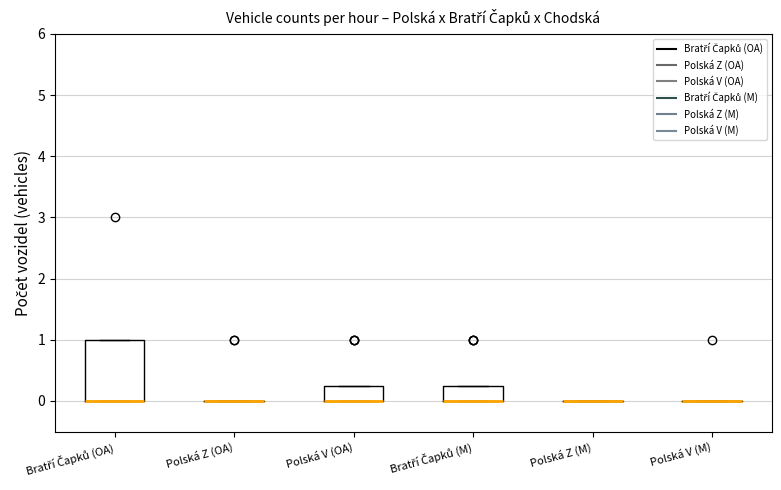

Reading left to right, transcribe this box plot: for each box, give where its median line is, the range the box spans, and where its two whiskers end, as read against the y-axis. The values are not printed on the chart, so give them approximately, as read against the axis.

Bratří Čapků (OA): median 0.0 (drawn on the box's lower edge), box 0.0 to 1.0, whiskers 0.0 to 1.0
Polská Z (OA): box collapsed to a line at 0.0, whiskers 0.0 to 0.0
Polská V (OA): median 0.0 (drawn on the box's lower edge), box 0.0 to 0.3, whiskers 0.0 to 0.3
Bratří Čapků (M): median 0.0 (drawn on the box's lower edge), box 0.0 to 0.3, whiskers 0.0 to 0.3
Polská Z (M): box collapsed to a line at 0.0, whiskers 0.0 to 0.0
Polská V (M): box collapsed to a line at 0.0, whiskers 0.0 to 0.0